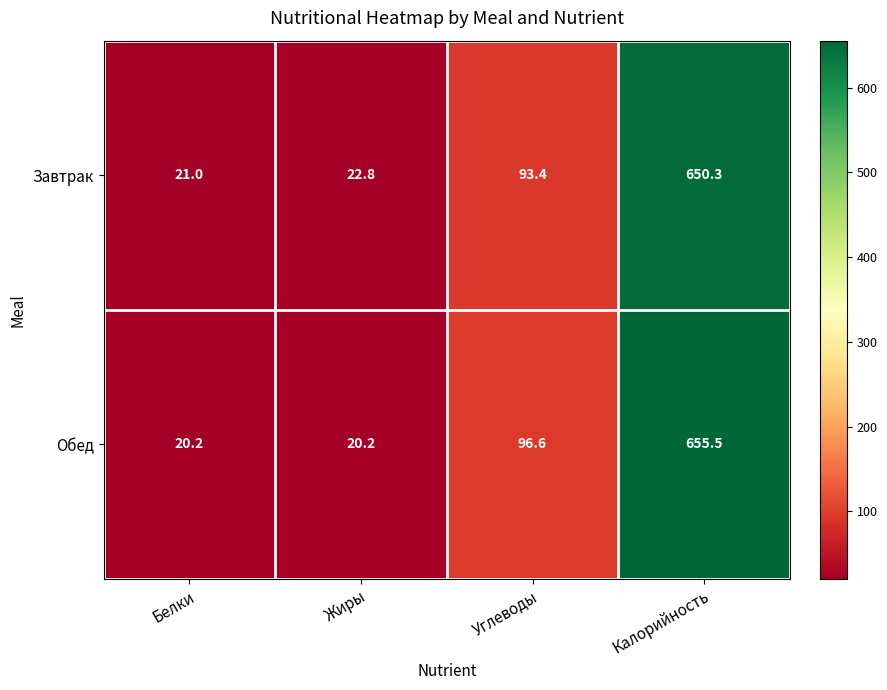

Reading left to right, extract all data points from this chart.

Завтрак: Белки=21.0	Жиры=22.8	Углеводы=93.4	Калорийность=650.3
Обед: Белки=20.2	Жиры=20.2	Углеводы=96.6	Калорийность=655.5